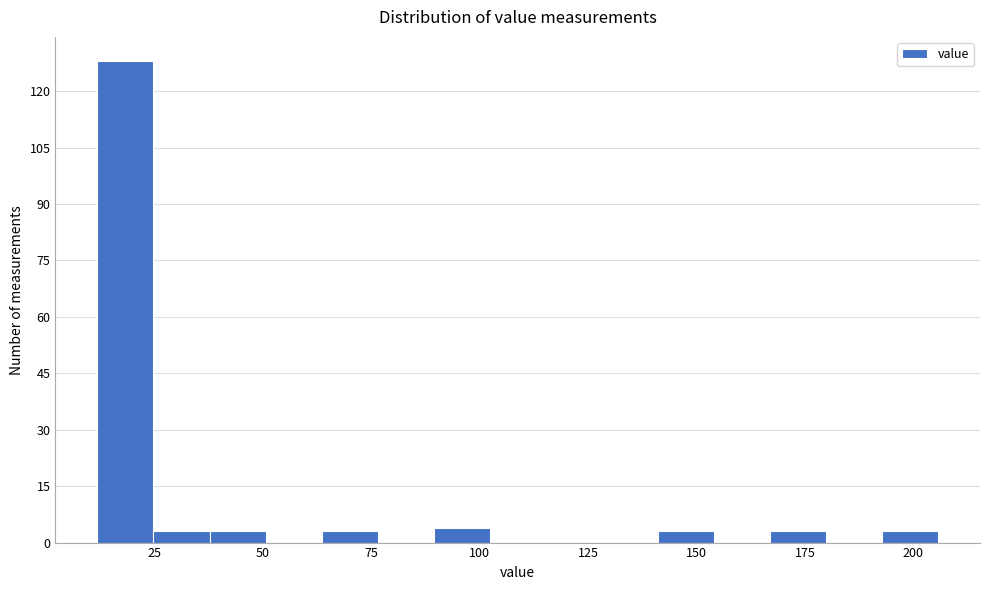

Read against the x-axis, roughly where is the centre of the tallest bar?

20